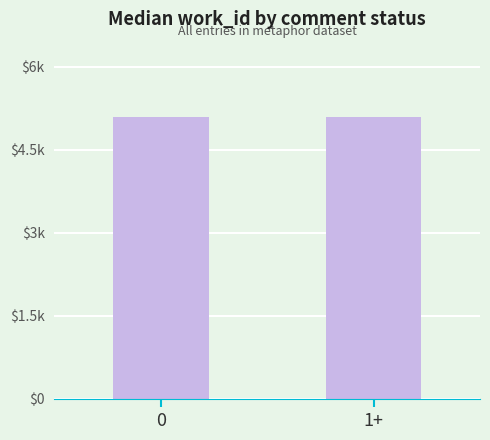

What is the difference between the maximum and minimum values?

18